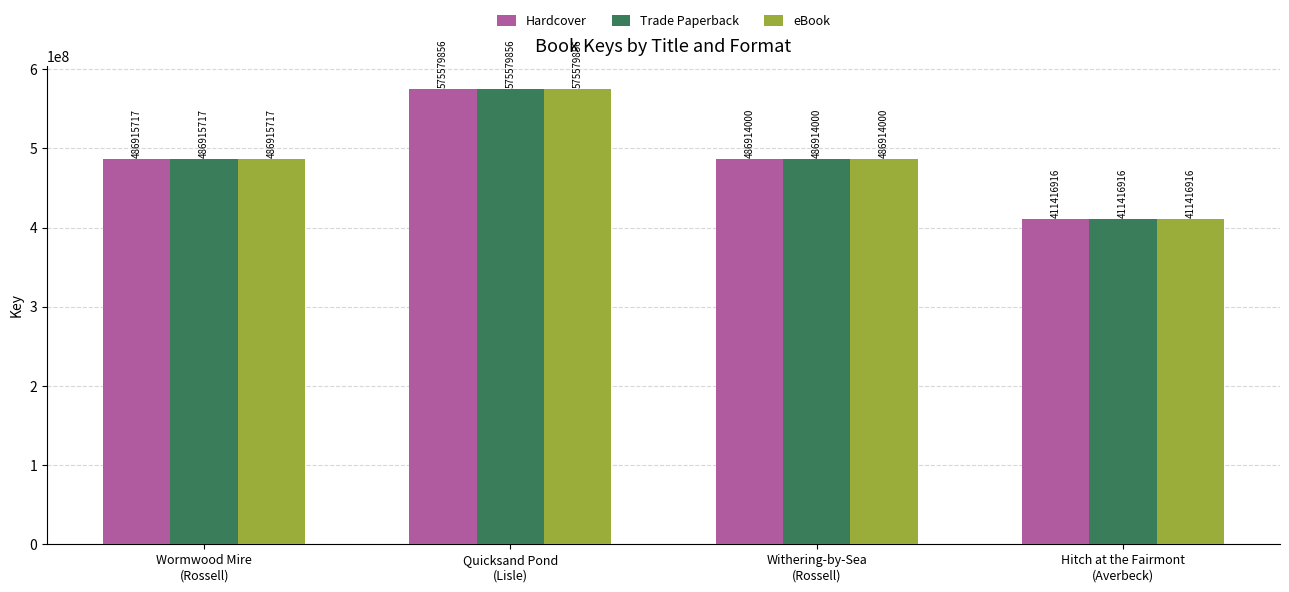

What is the minimum value shown in the chart?

411416916